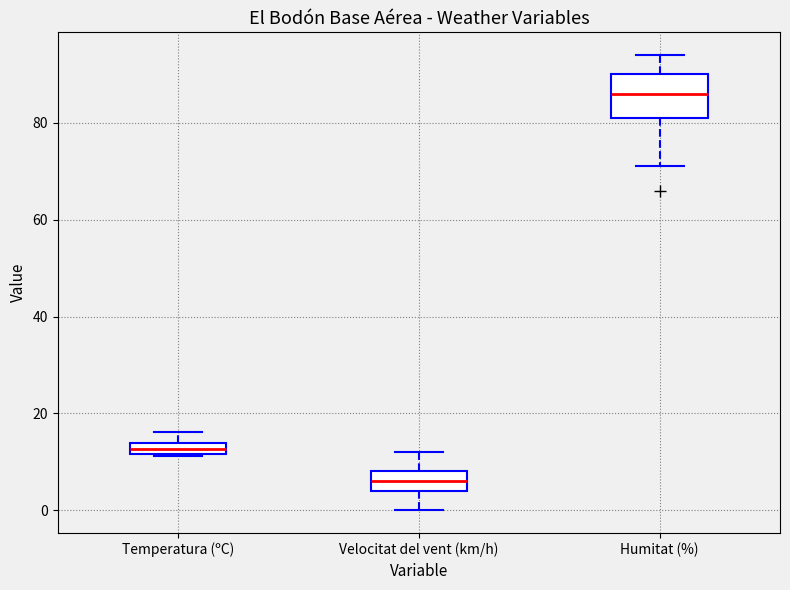

Where does the median line of the box for Velocitat del vent (km/h) sit on the y-axis? The values are not printed on the chart, so give them approximately, as read against the axis.

6